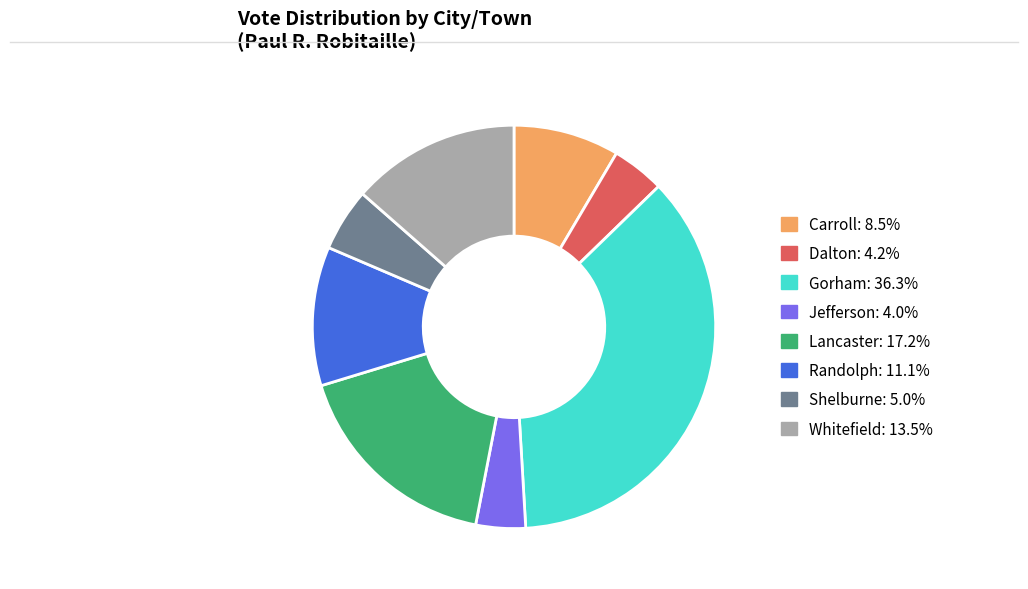

Does Shelburne represent more than half of the total?

No